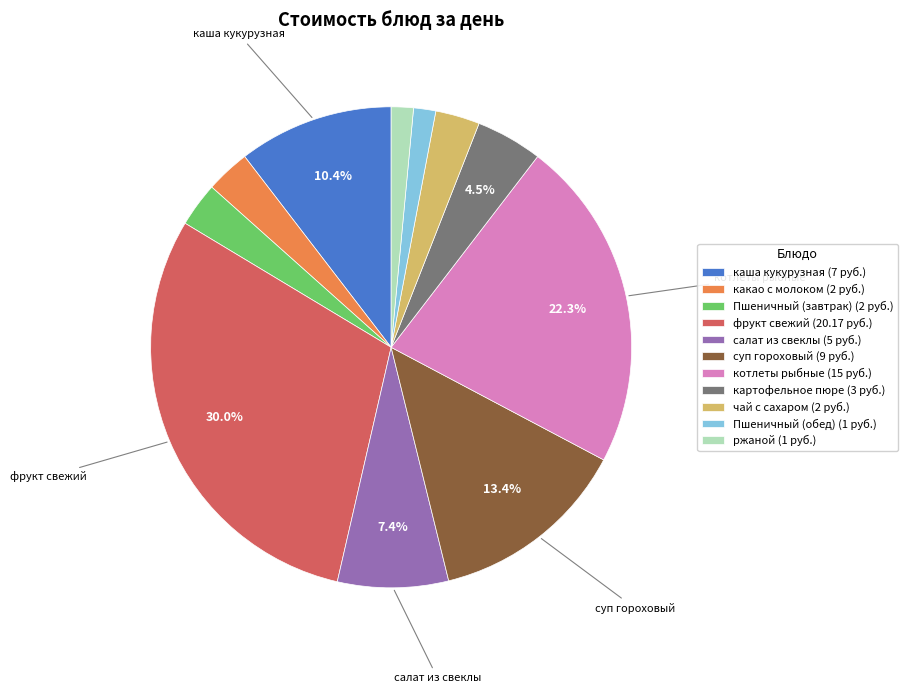

Is it true that котлеты рыбные is 13% of the pie?

False